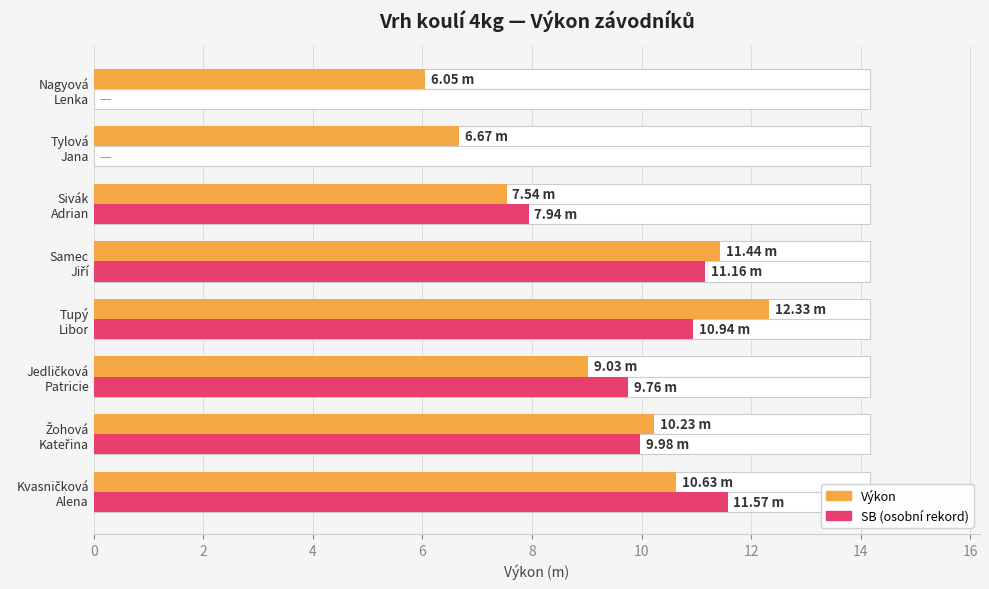

What is the value of the Výkon bar at the 2nd from the left?

10.2